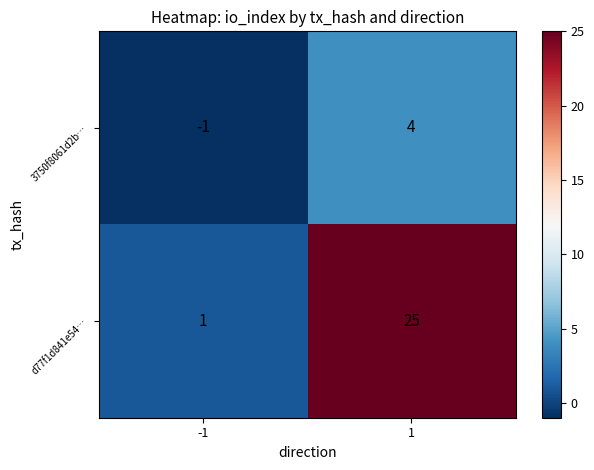

Between -1 and 1, which series saw the biggest shift?

d77f1d841e54…